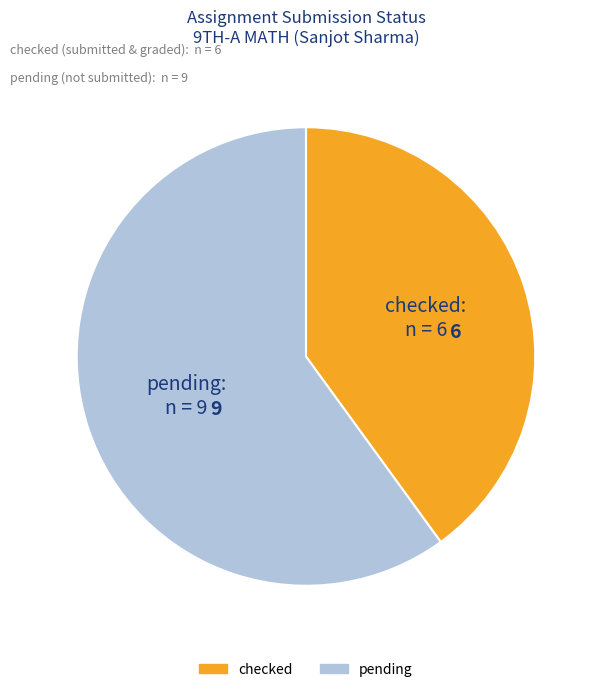

Is it true that checked is 55% of the pie?

False